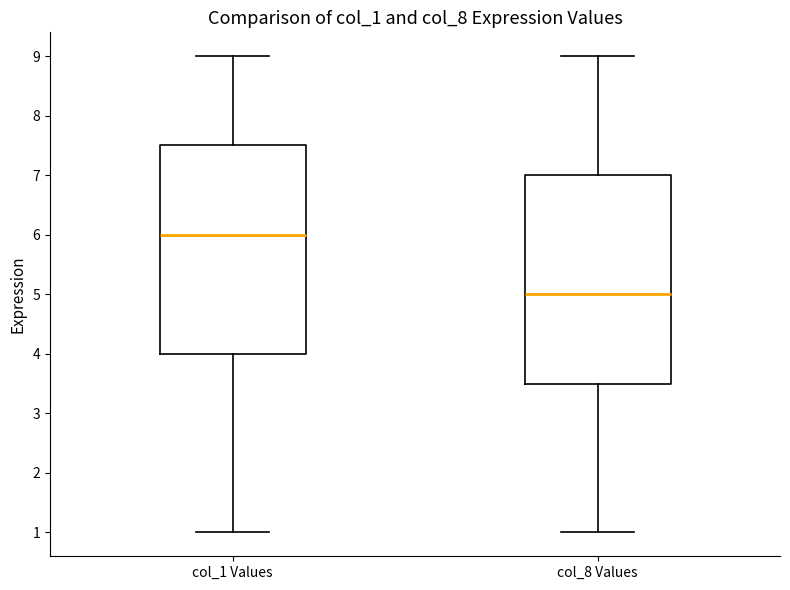

Reading left to right, read every box against the y-axis: the position of its median line, the range the box covers, and the ends of its whiskers. The values are not printed on the chart, so give them approximately, as read against the axis.

col_1 Values: median 6.0, box 4.0 to 7.5, whiskers 1.0 to 9.0
col_8 Values: median 5.0, box 3.5 to 7.0, whiskers 1.0 to 9.0